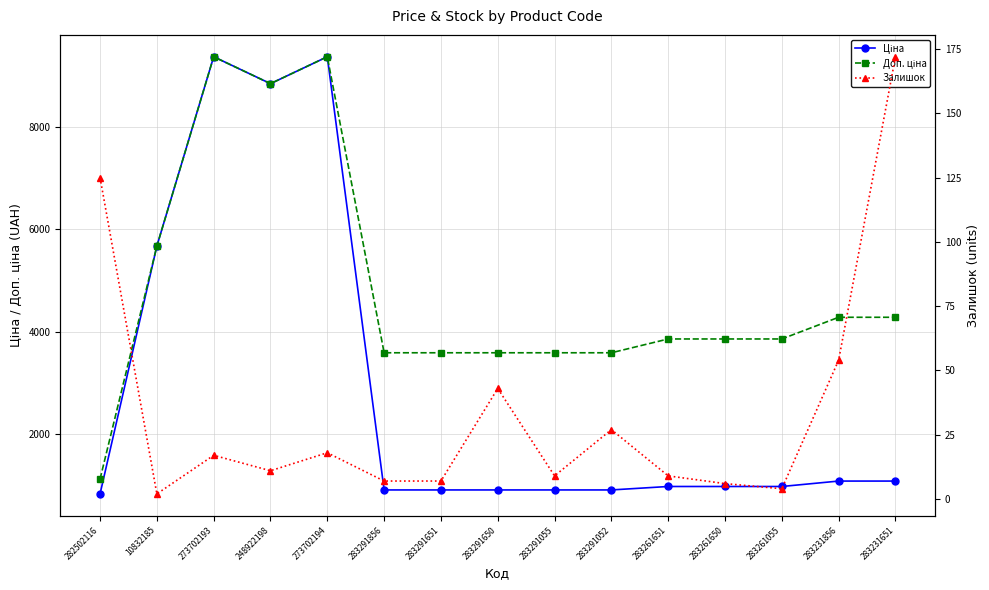

What is the label of the 1st point from the left?

282502116